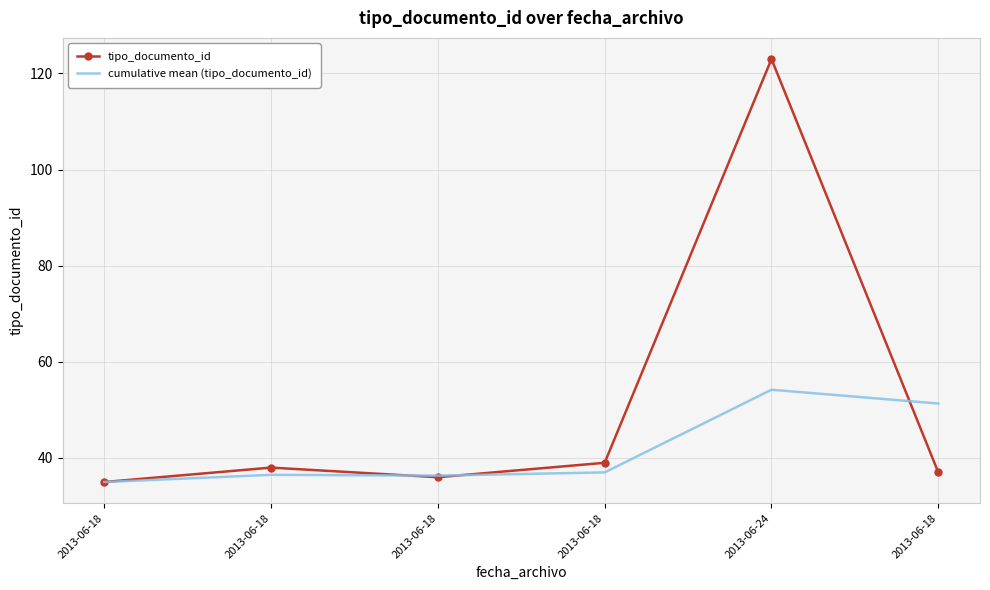

Is the value of cumulative mean (tipo_documento_id) at 2013-06-18 greater than the value of tipo_documento_id at 2013-06-18?

No